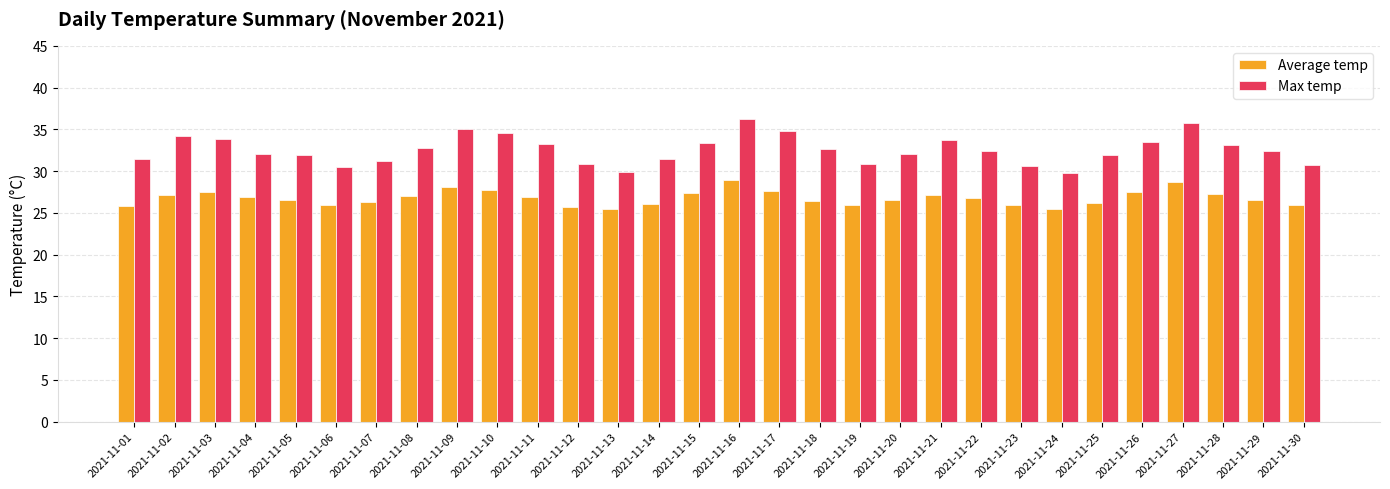

What is the spread (max minus min) of values at 2021-11-09?

7.0